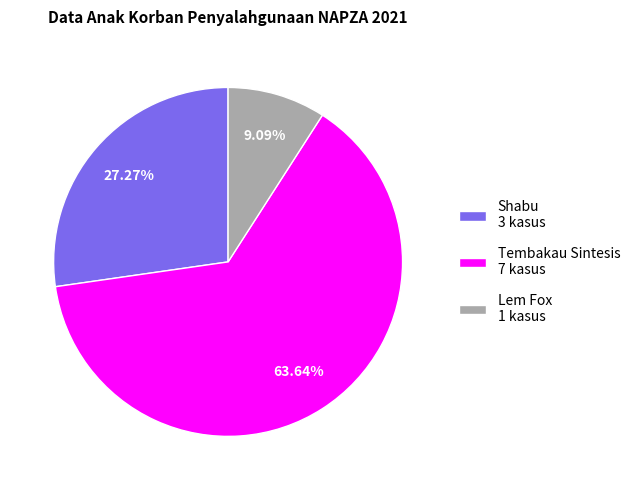

Rank the categories by value from highest to lowest.

Tembakau Sintesis 7 kasus, Shabu 3 kasus, Lem Fox 1 kasus